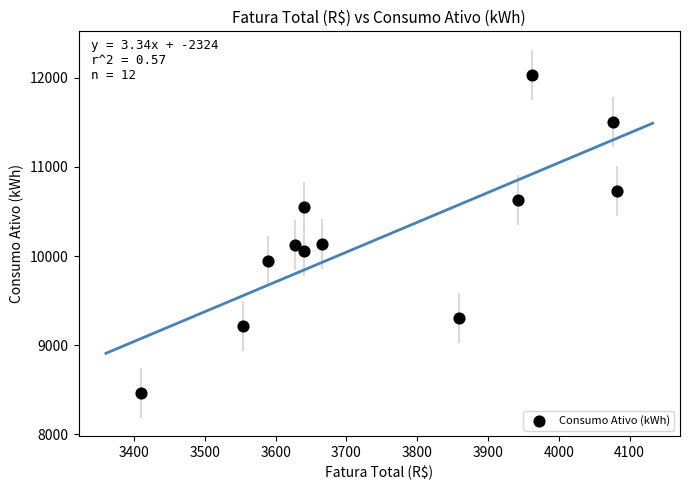

What is the range of Y values (max minus min)?

3567